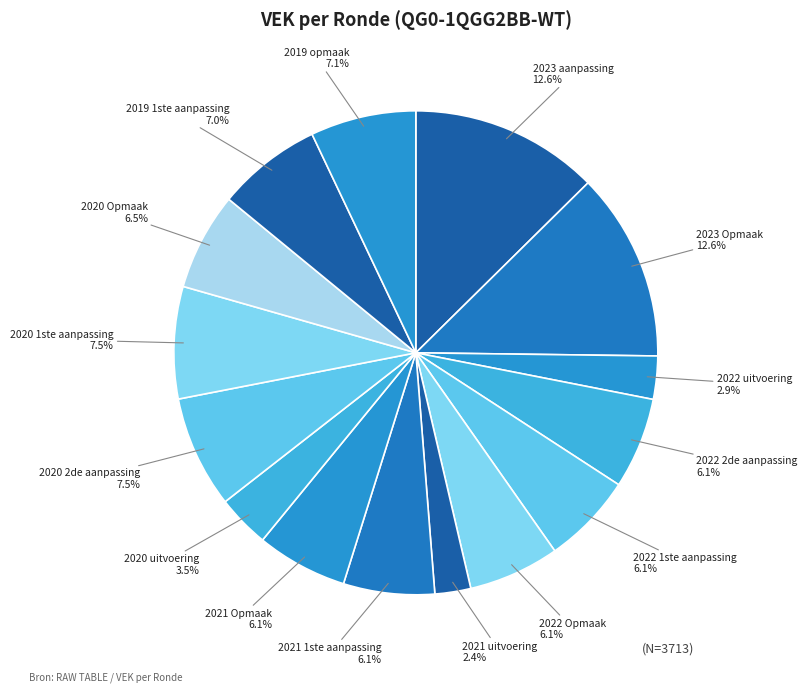

Do 2021 Opmaak and 2019 1ste aanpassing together represent more than half of the pie?

No